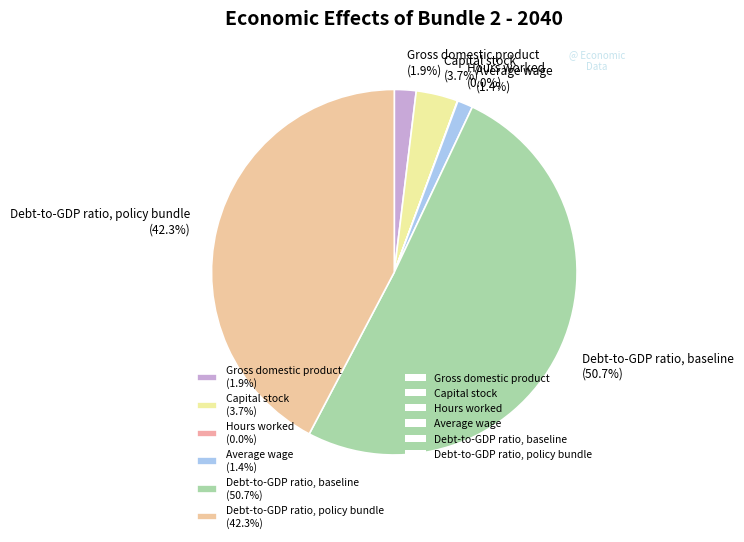

What is the largest slice in the pie chart?

Debt-to-GDP ratio, baseline